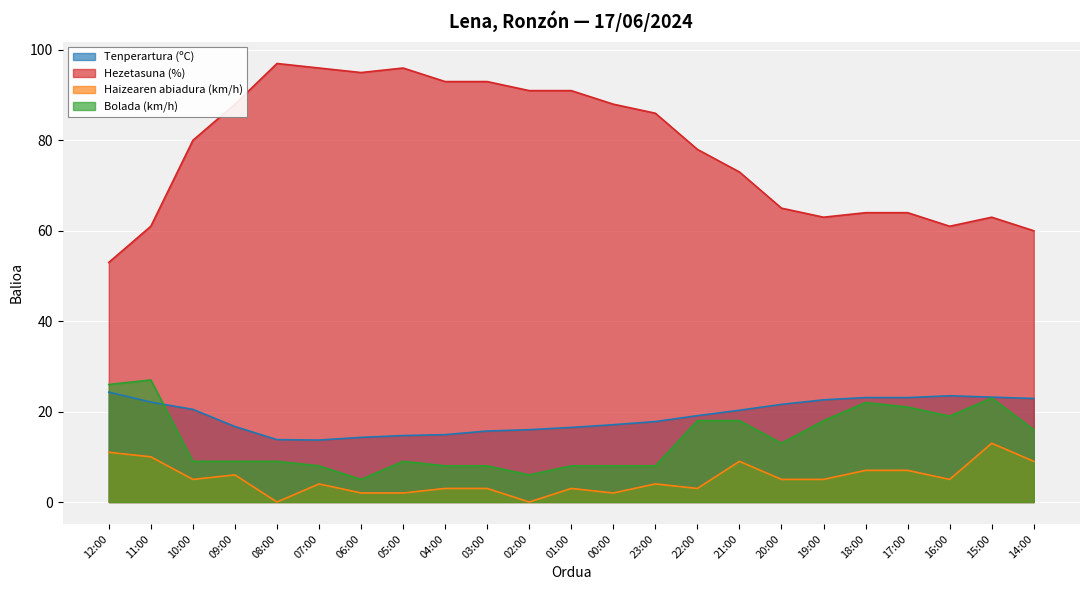

The Tenperartura (ºC) series shows 5.5 at 06:00. True or false?

False